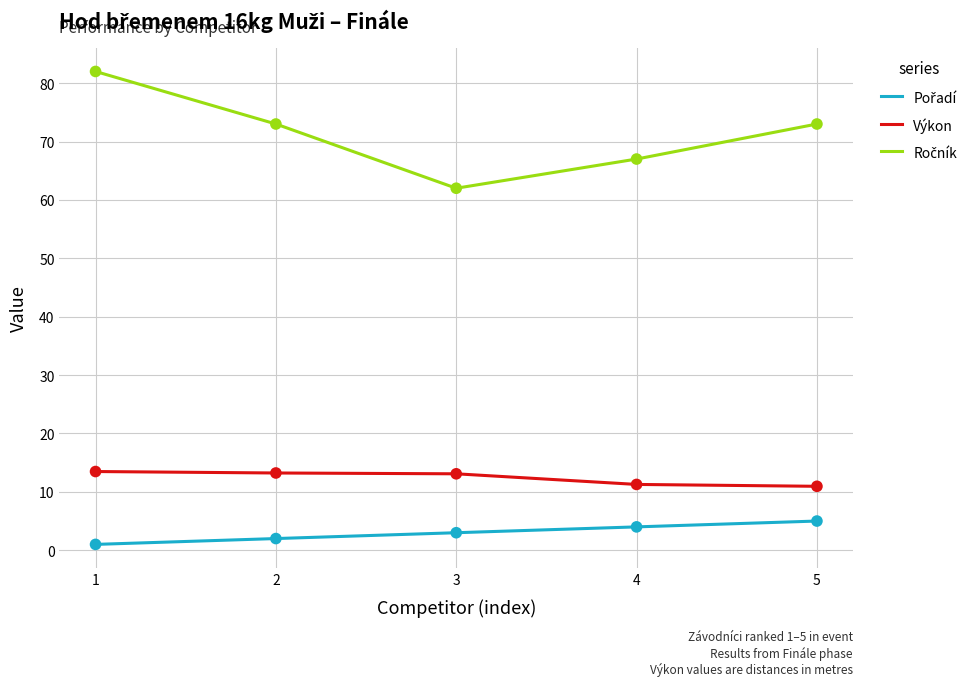

At how many categories does at least one series exceed 30?

5